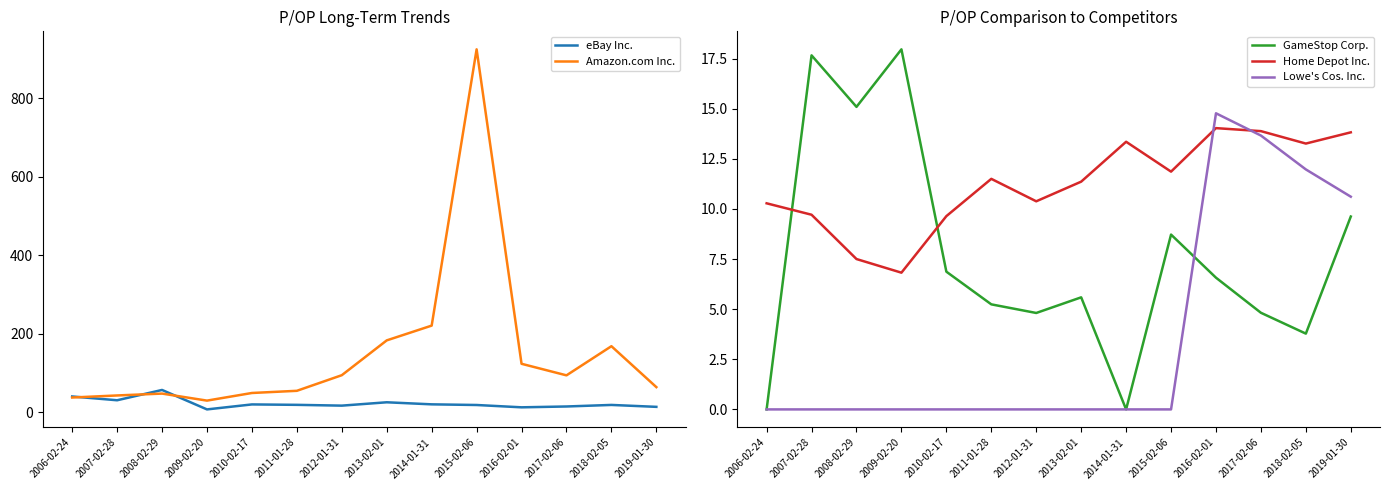

Where do Home Depot Inc. and Lowe's Cos. Inc. first cross each other?

2015-02-06 and 2016-02-01